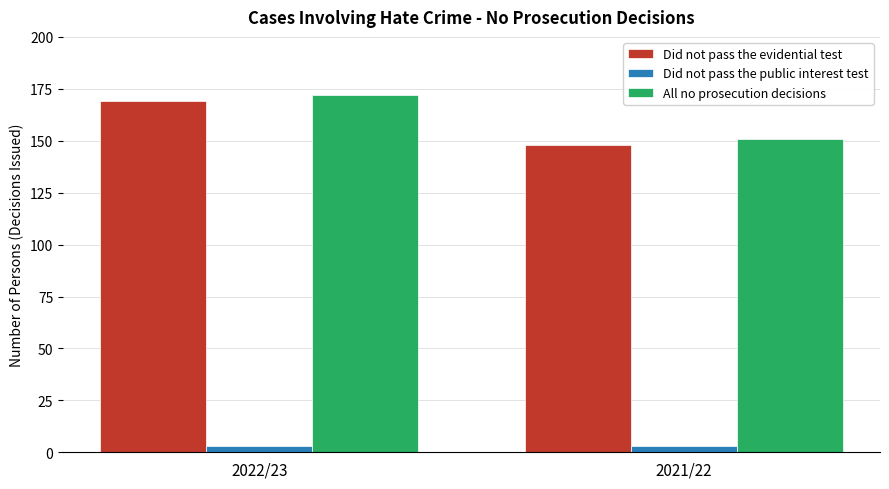

The Did not pass the evidential test series shows 148 at 2021/22. True or false?

True